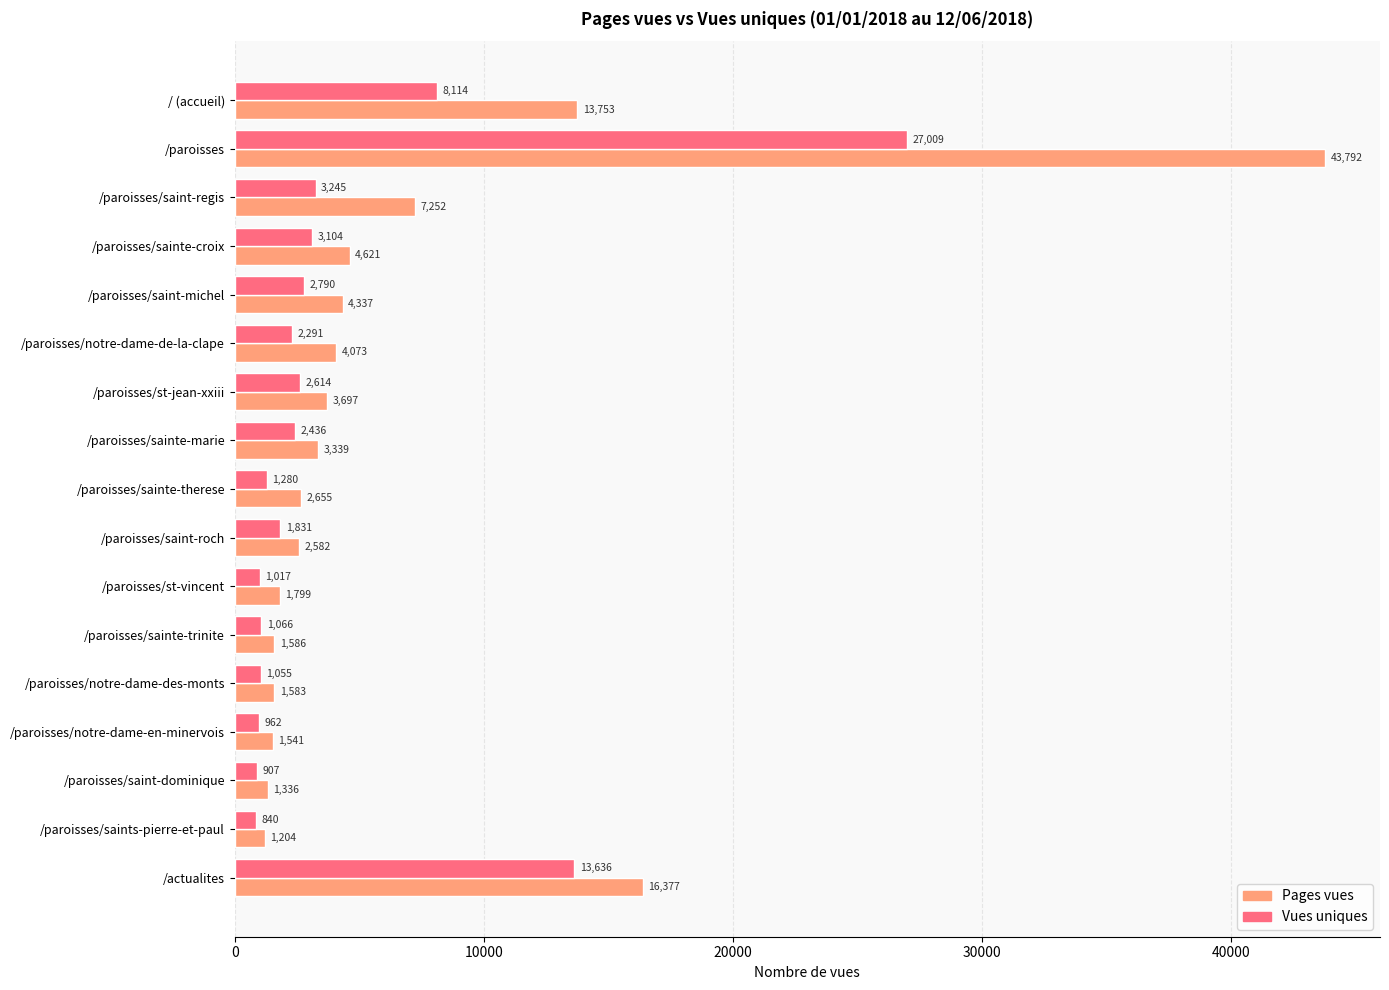

Which series changed the most between /paroisses and /actualites?

Pages vues